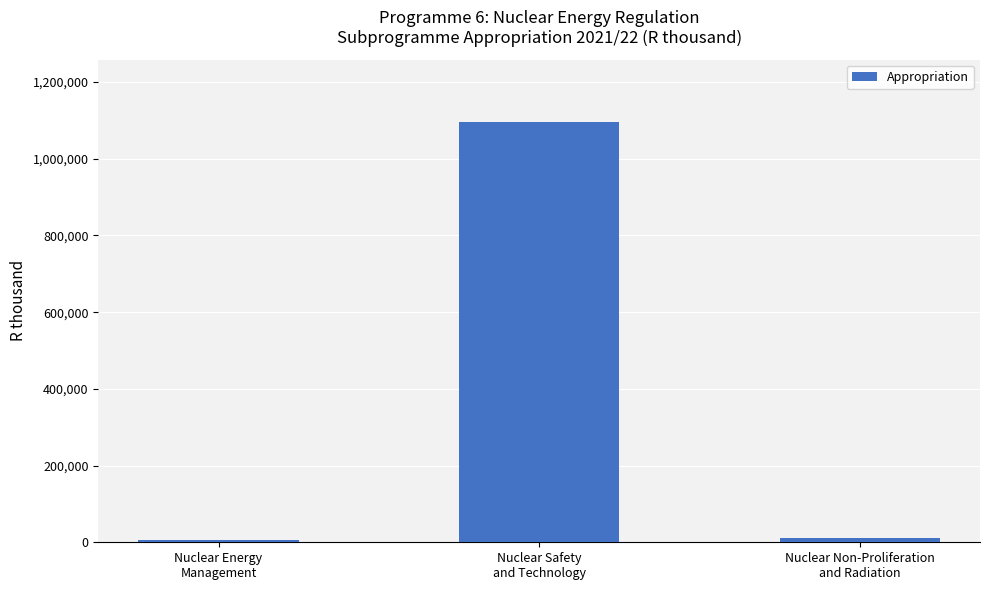

Reading left to right, what are all the values shown in this chart?

4767	1094622	11805